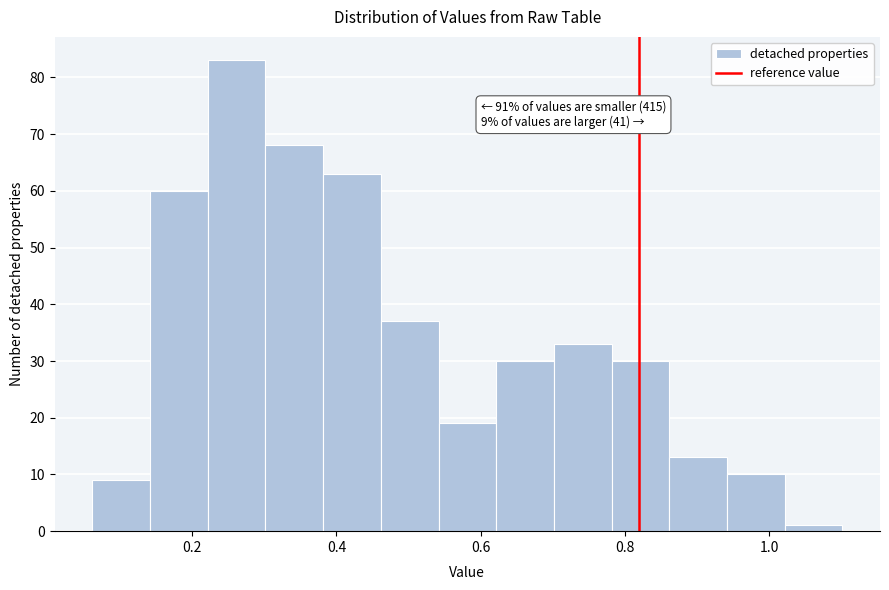

Over which range of the x-axis is the bar tallest?

0.22 to 0.30